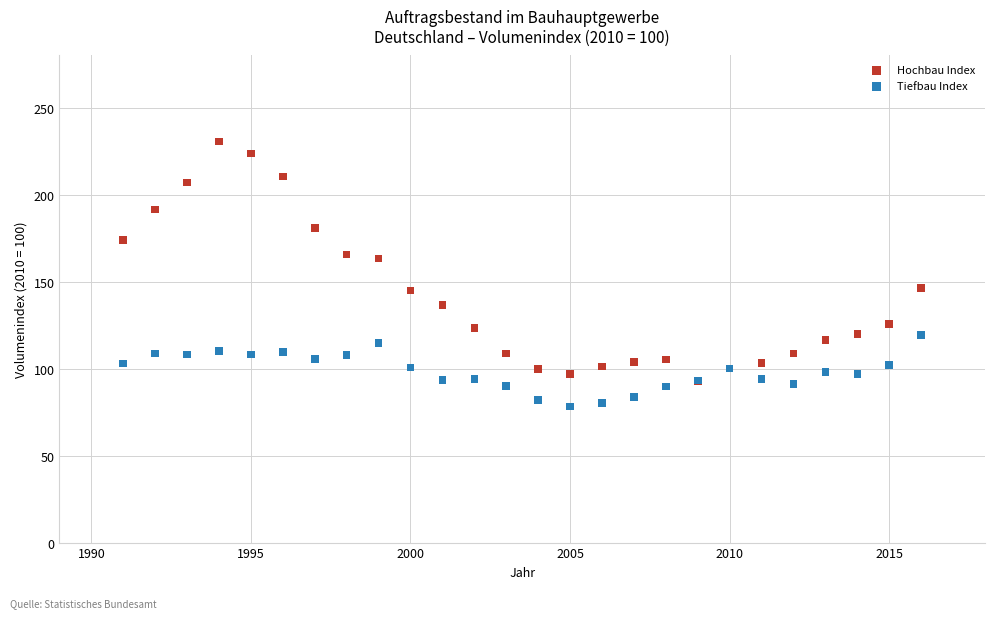

Which series reaches the minimum Y coordinate?

Tiefbau Index